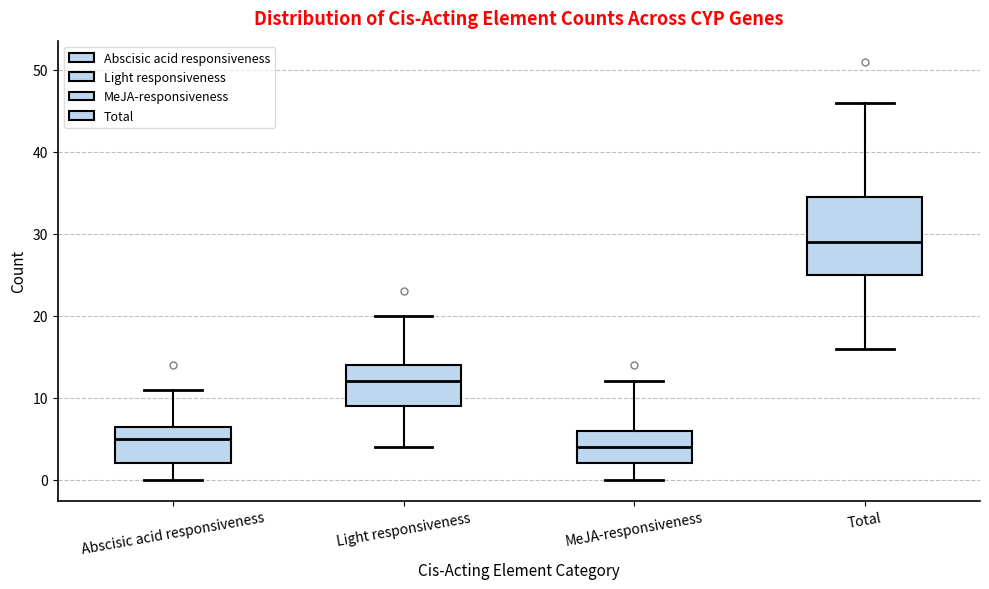

Where is the lower edge of the box for MeJA-responsiveness on the y-axis? The values are not printed on the chart, so give them approximately, as read against the axis.

2